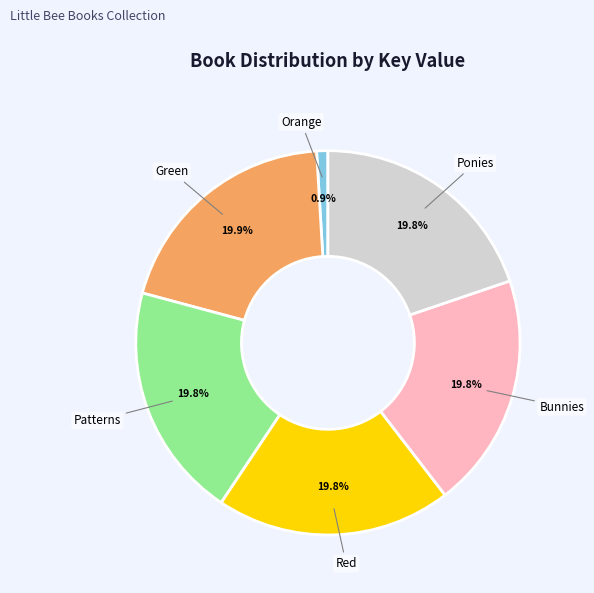

What is the ratio of the value at Bunnies to the value at Orange?

21.0